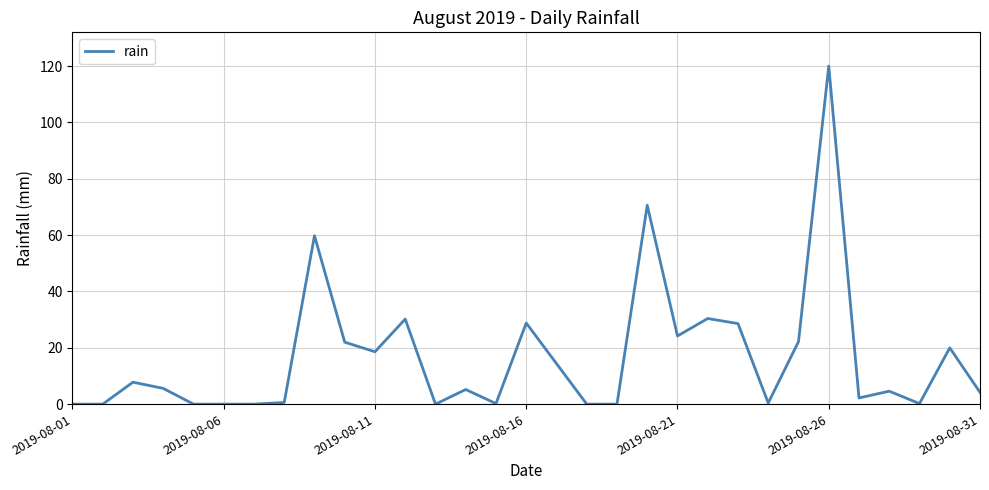

What is the maximum value shown in the chart?

120.0